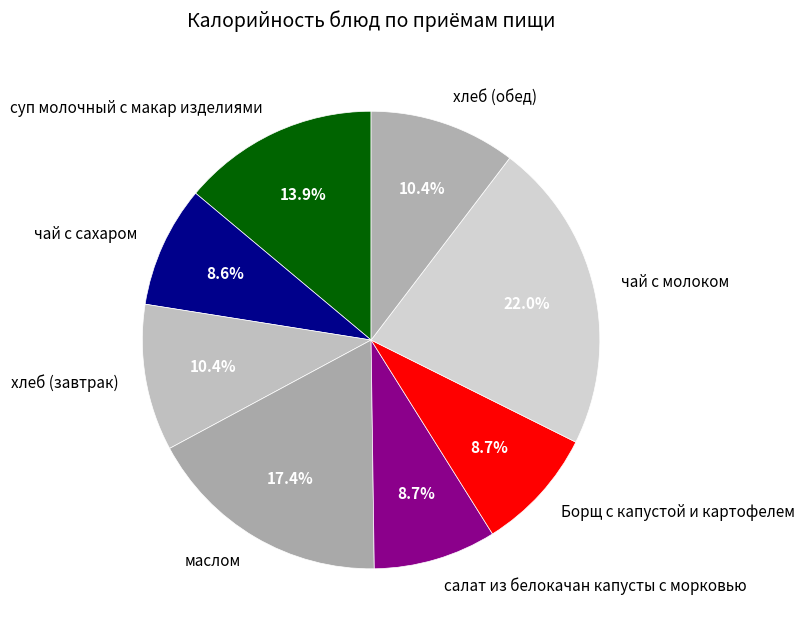

To the nearest percent, what portion does маслом represent?

17%